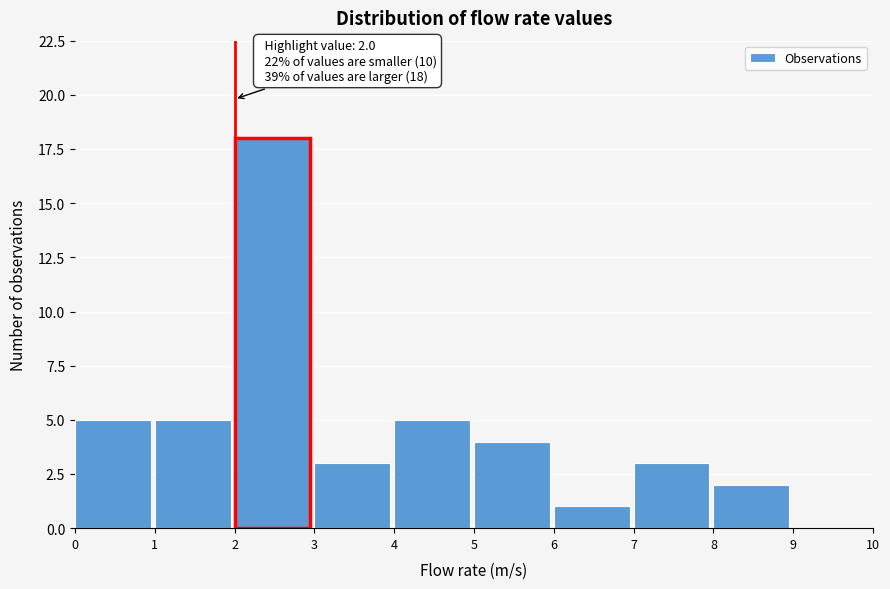

Over which range of the x-axis is the bar tallest?

2 to 3